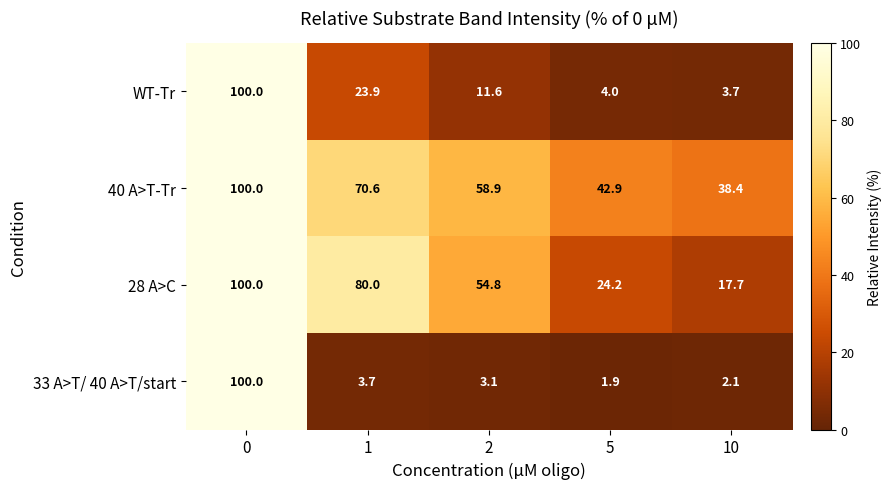

At how many categories does at least one series exceed 87?

1